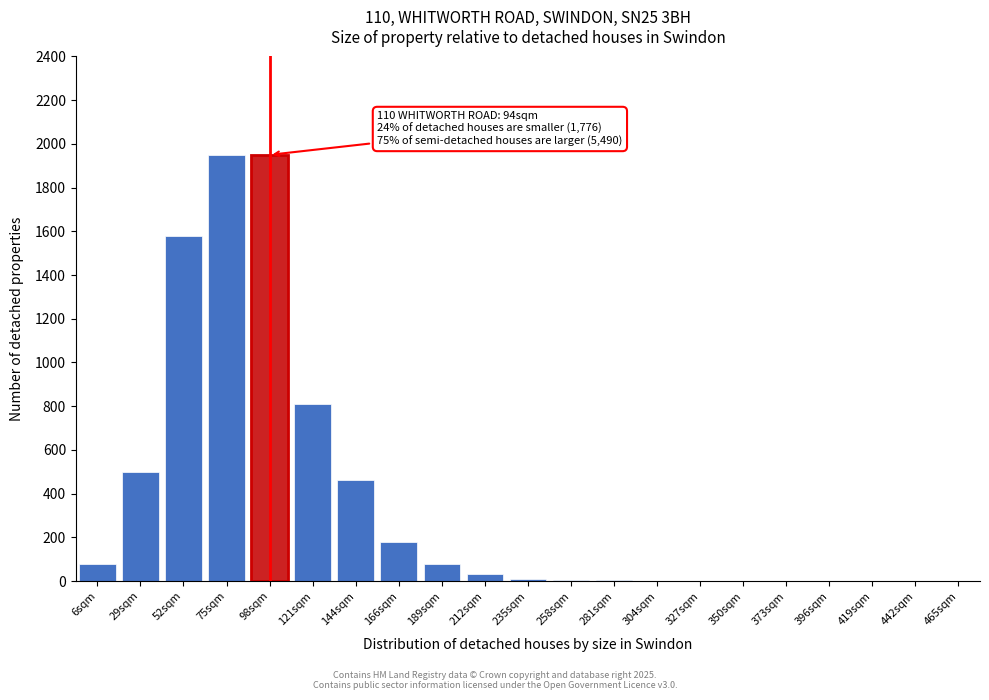

True or false: the data shows 1580 at 52sqm.

True